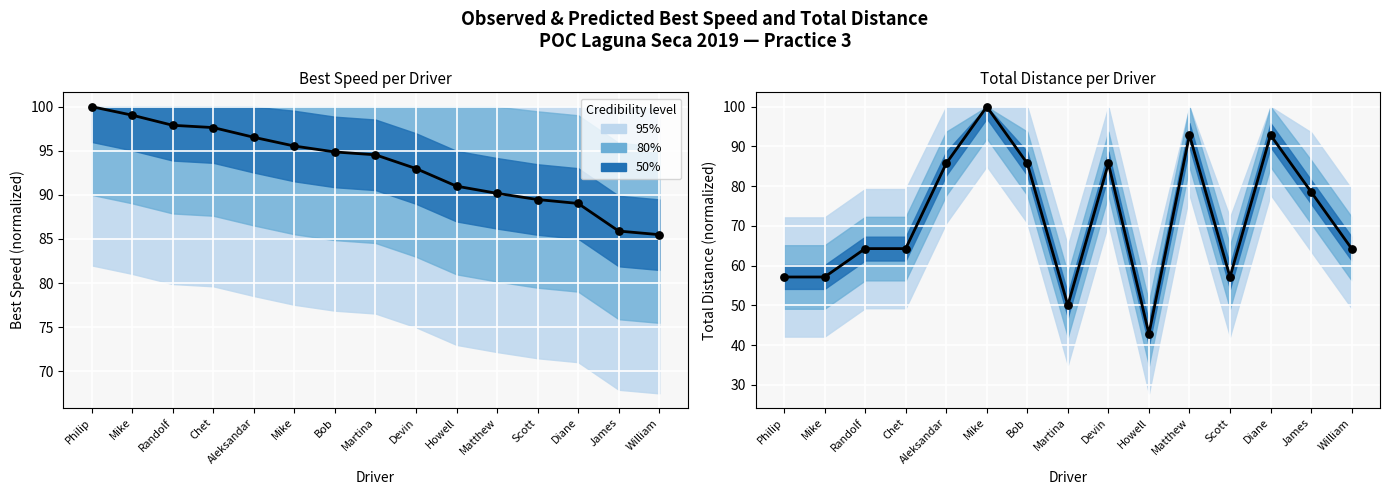

Which series contains the lowest Y value?

Total Distance (norm)